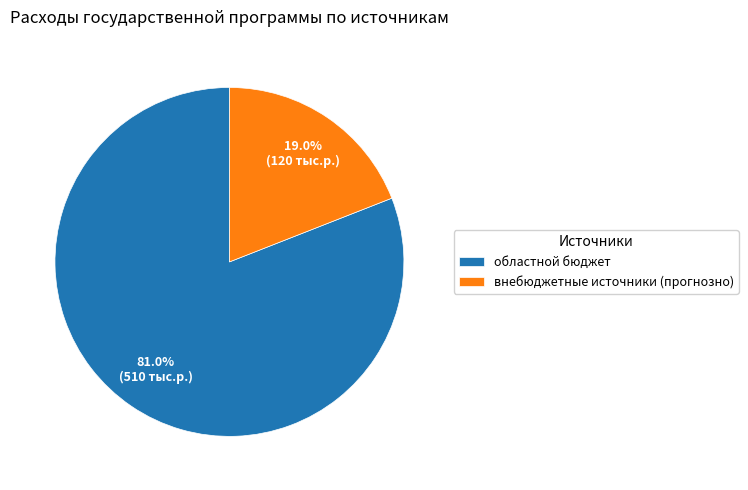

Combined, what portion of the pie is внебюджетные источники (прогнозно) and областной бюджет?

100.0%